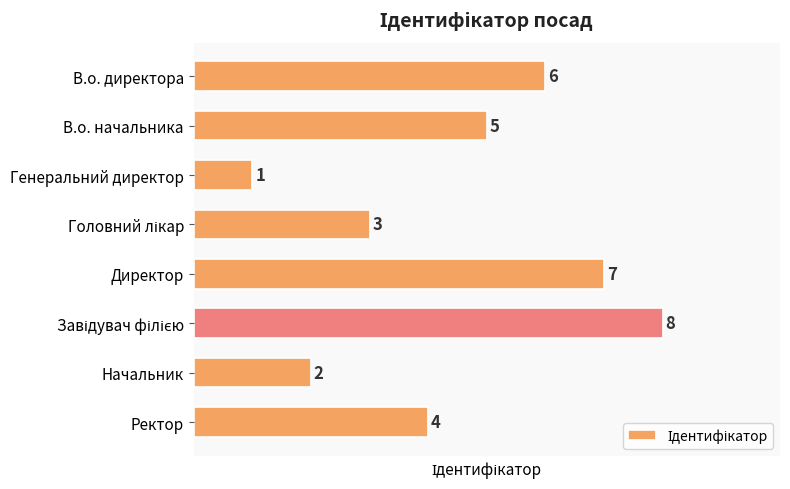

What is the greatest value displayed?

8